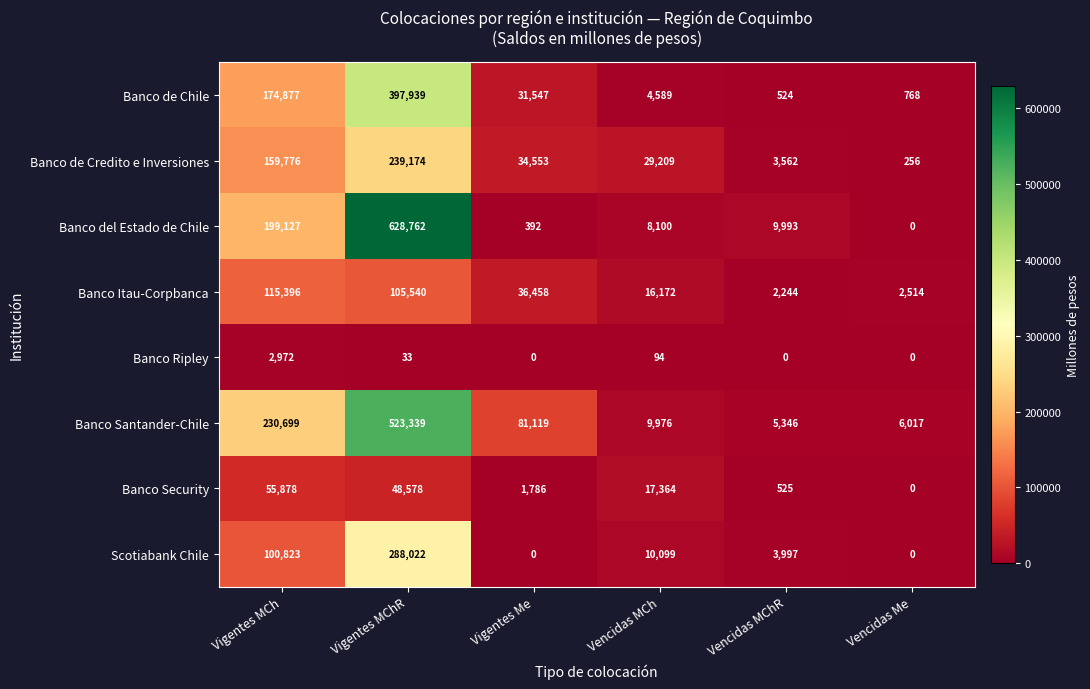

What is the greatest value displayed?

628762